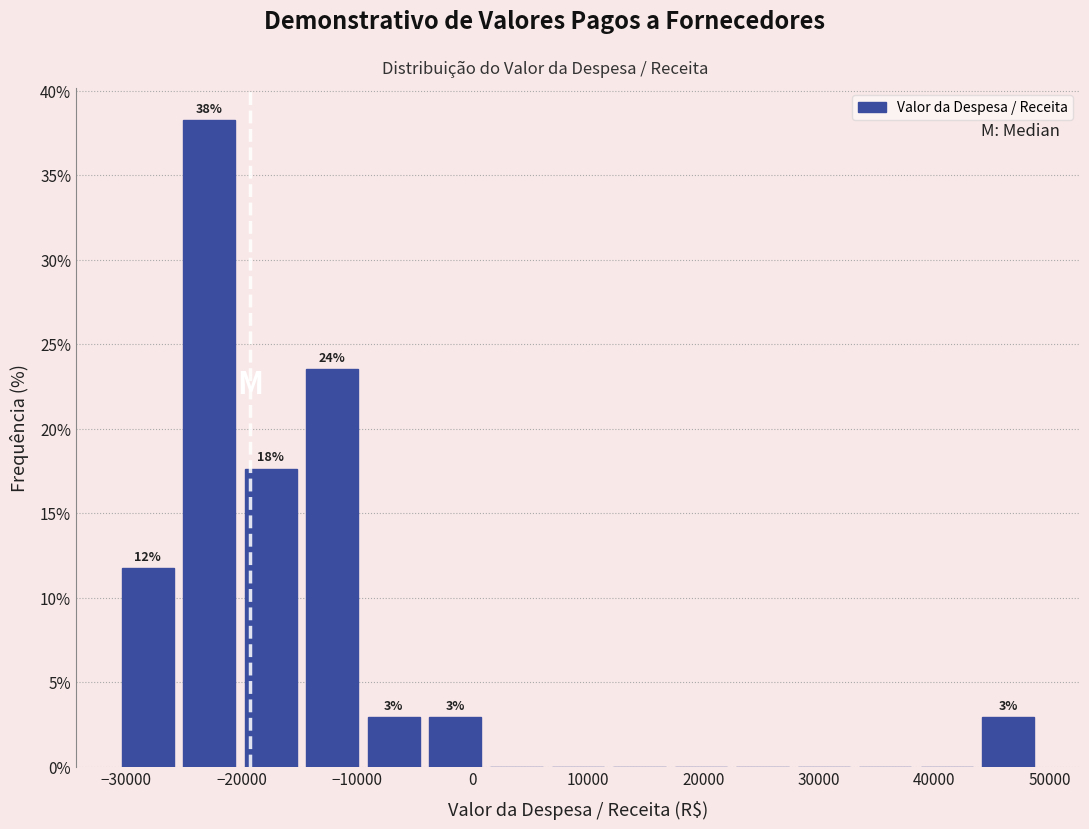

Over which range of the x-axis is the bar tallest?

-25000 to -20000